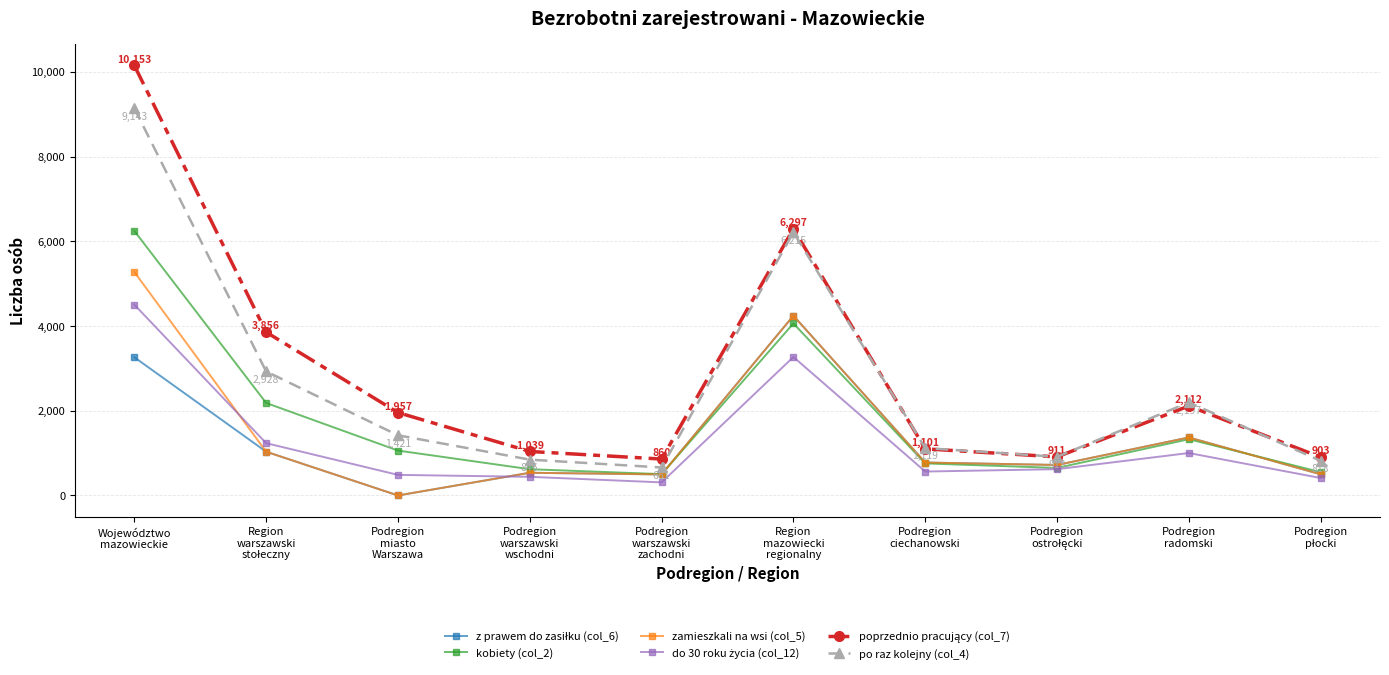

Does the chart display data point markers on the line(s)?

Yes